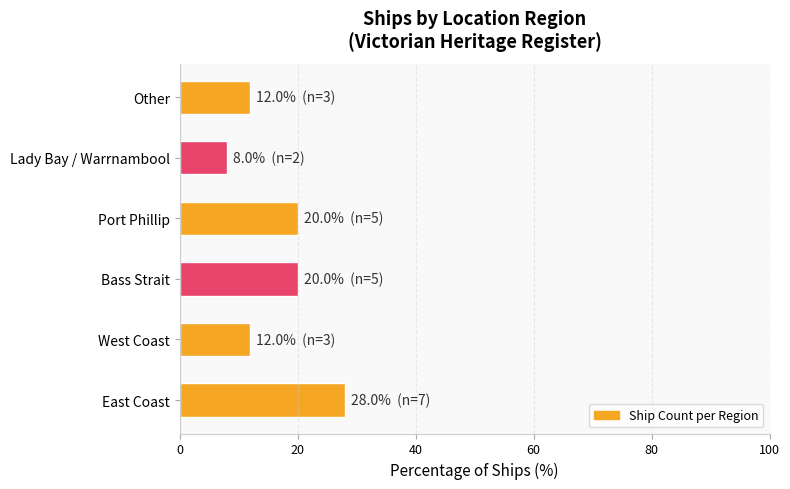

What is the change in value from East Coast to Port Phillip?

-8.0